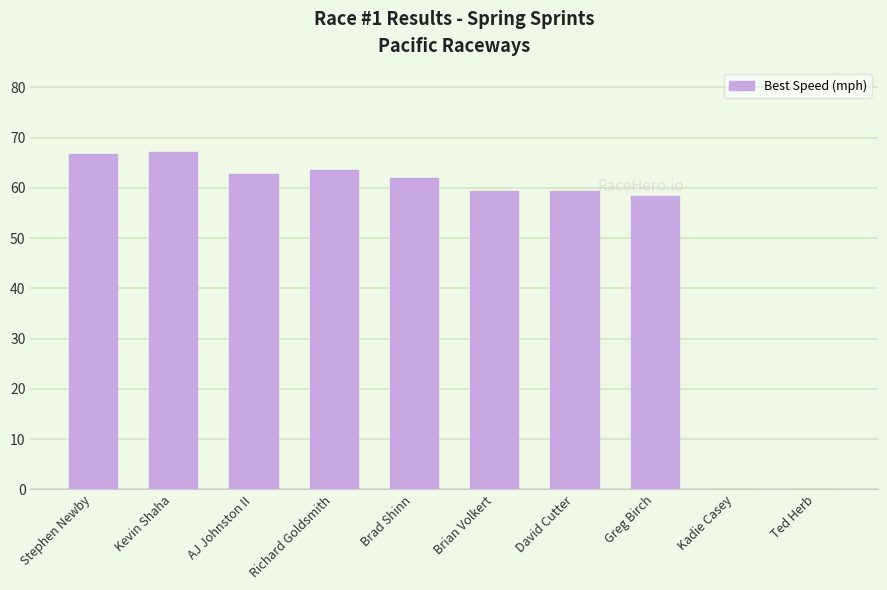

What is the change in value from Stephen Newby to Kadie Casey?

-66.8